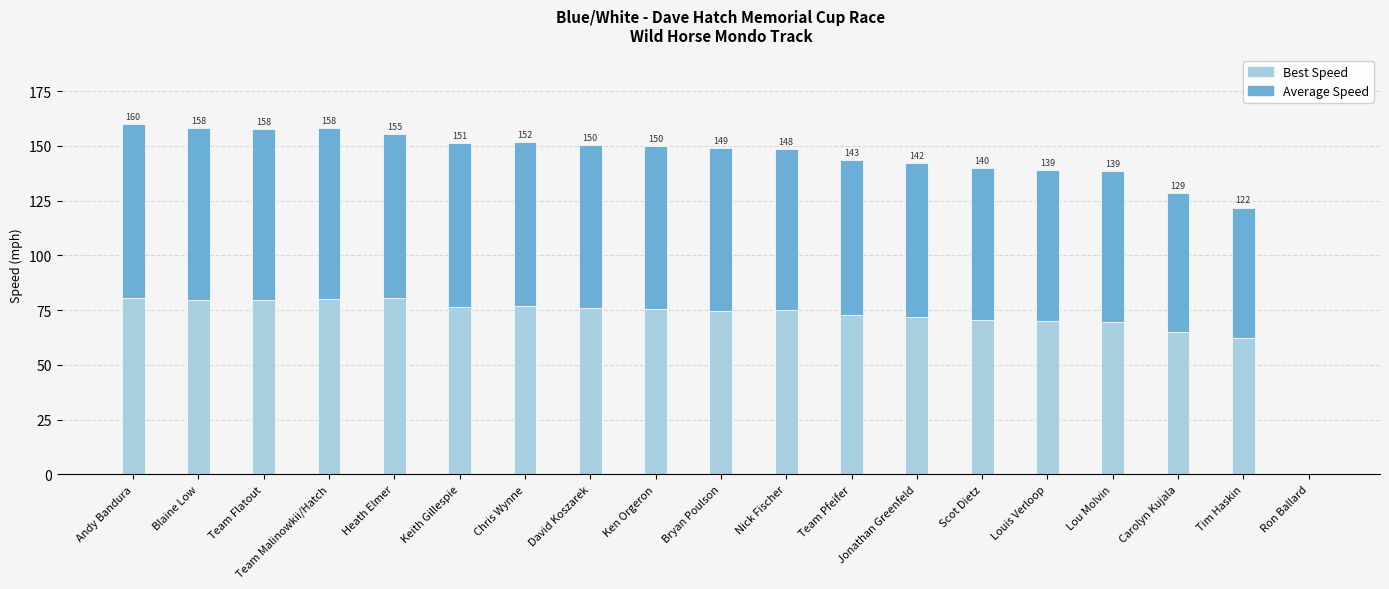

Is it true that Best Speed equals 117.3 at Team Malinowkii/Hatch?

False